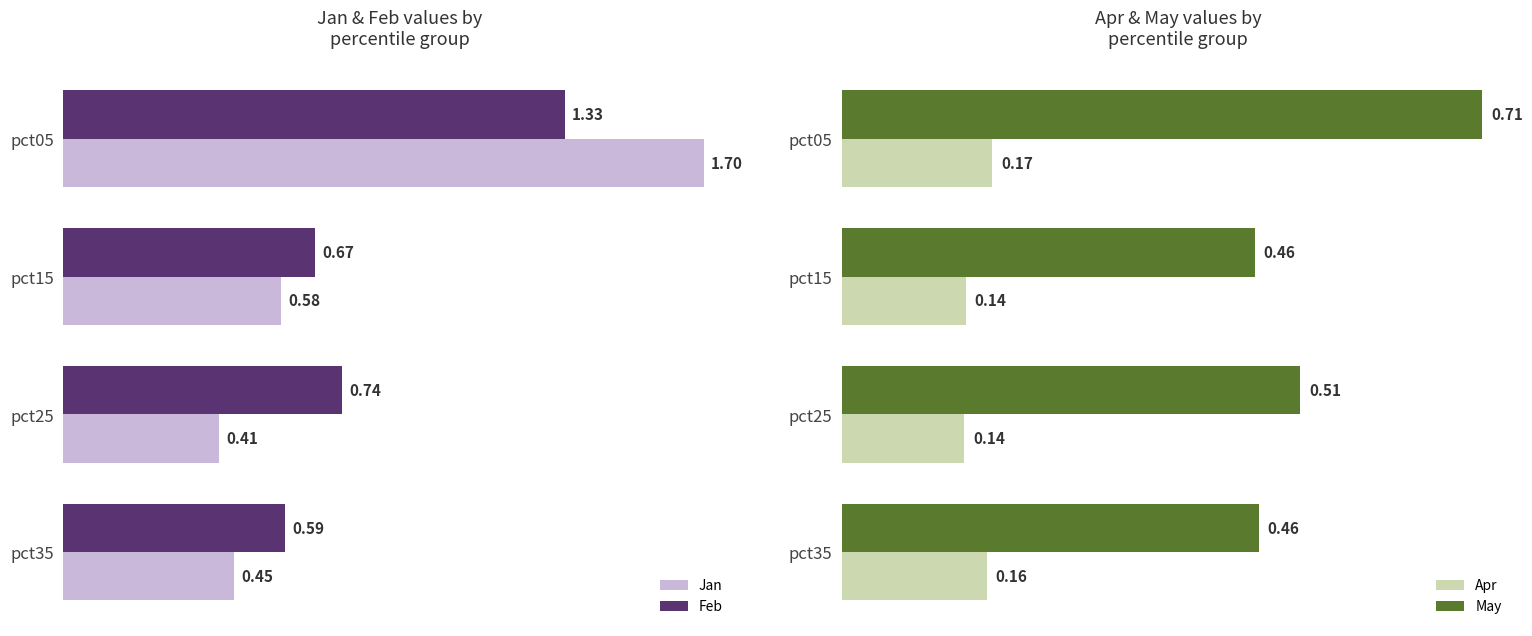

List the series in order of their peak value, highest first.

Jan, Feb, May, Apr